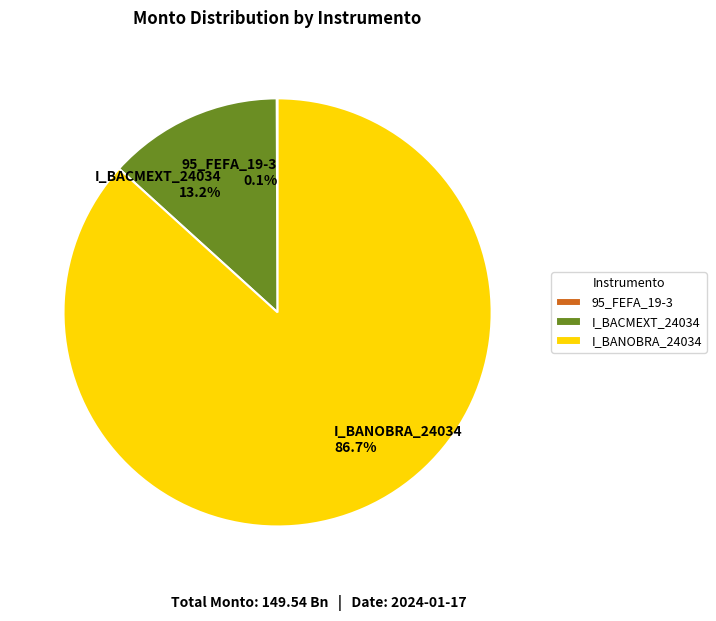

To the nearest percent, what is the difference between the largest and smallest slice percentages?

87%